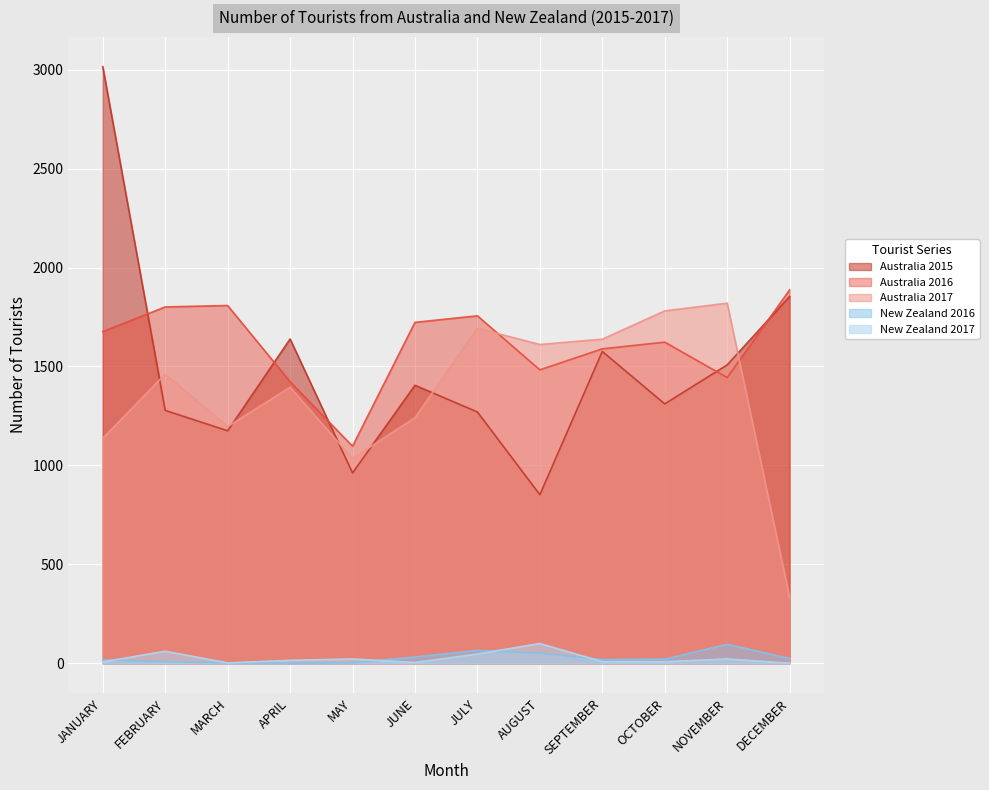

The Australia 2015 series shows 1177 at AUGUST. True or false?

False